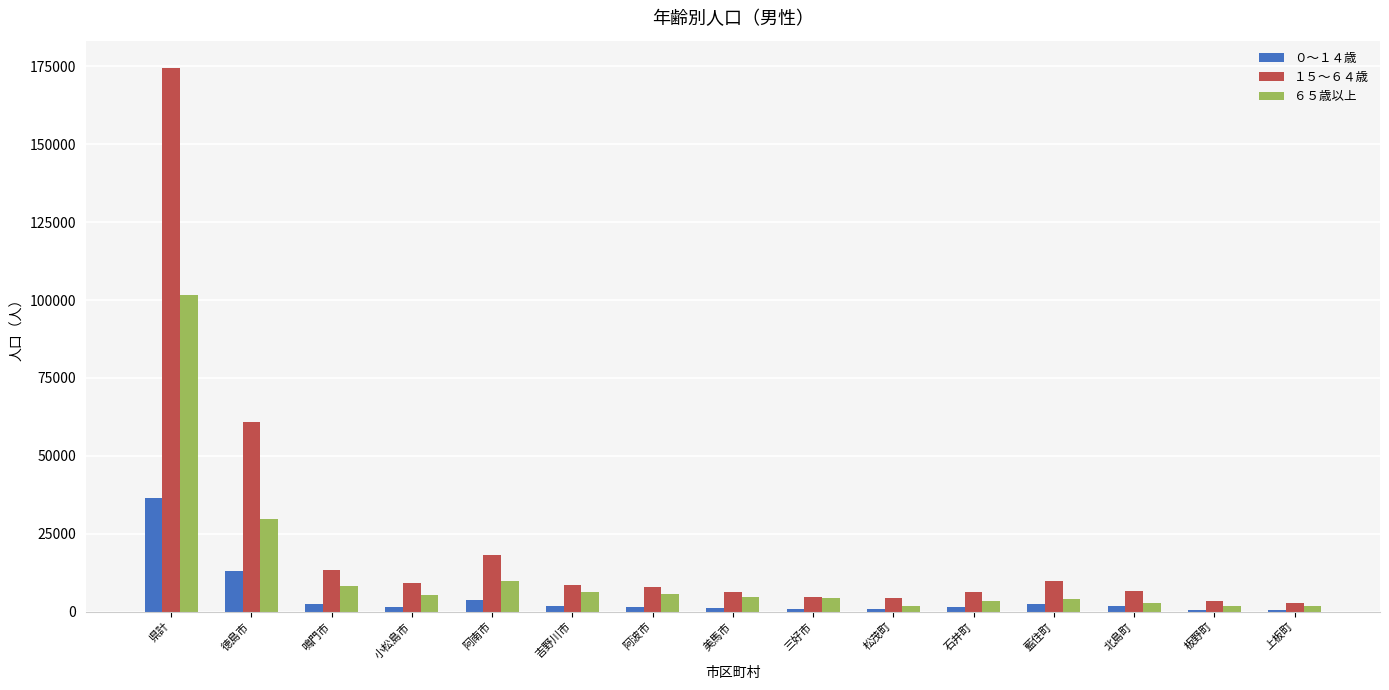

Where does the ０～１４歳 series first go above 1595?

県計